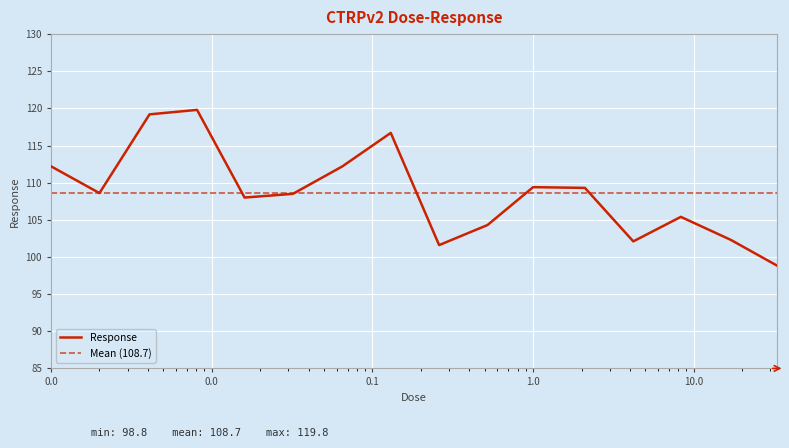

What is the label of the 12th point from the left?

2.1